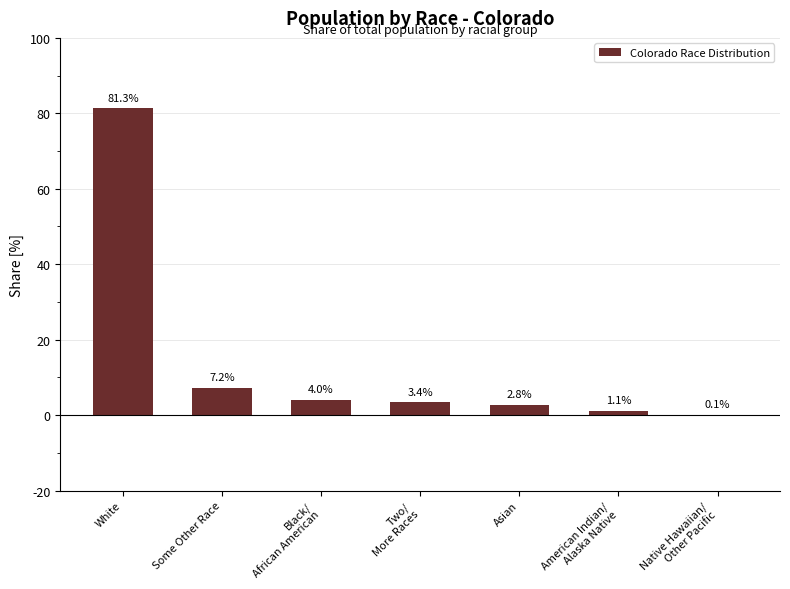

Which label corresponds to the largest value in the chart?

White